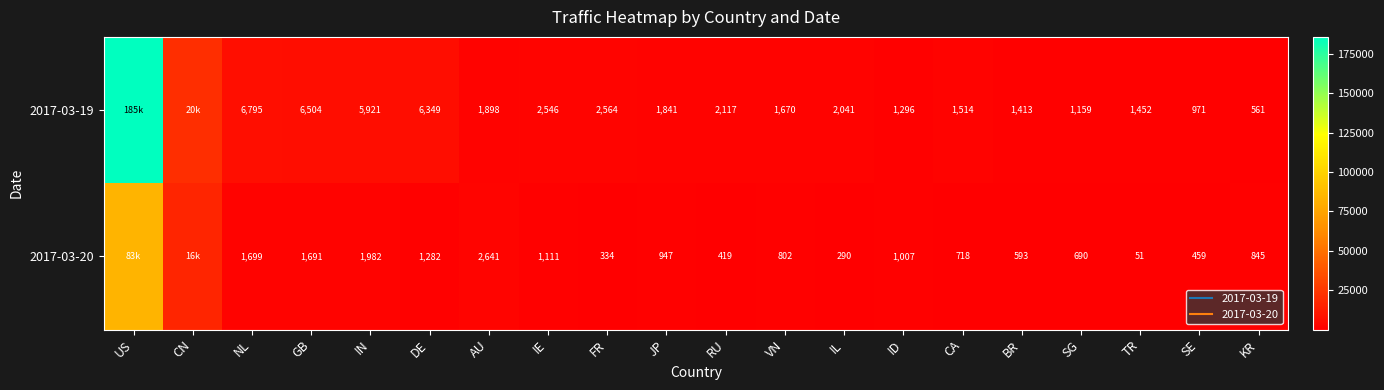

Where does the 2017-03-20 series first go above 947?

US